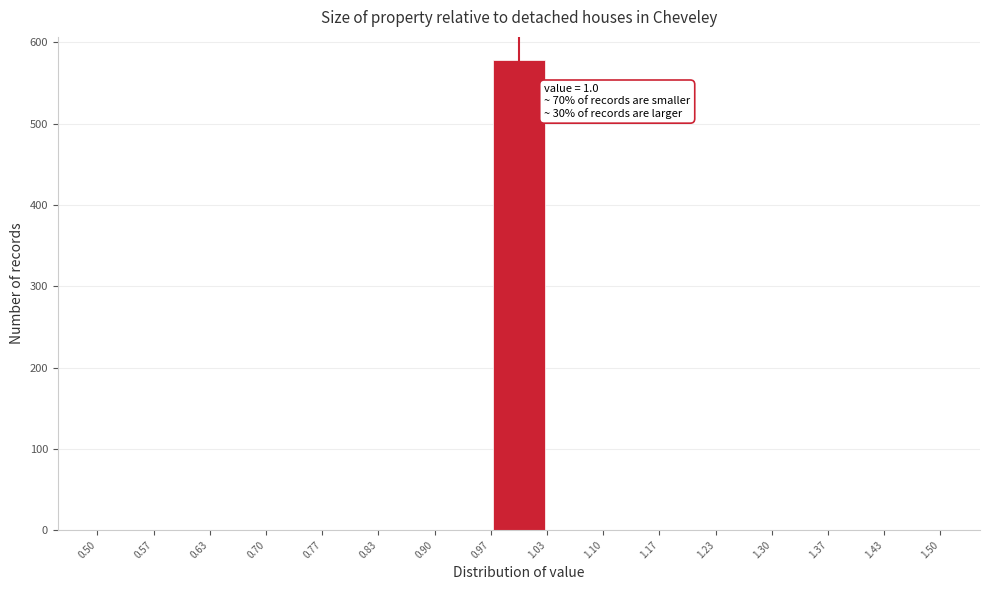

Which range on the x-axis has the tallest bar?

0.97 to 1.03